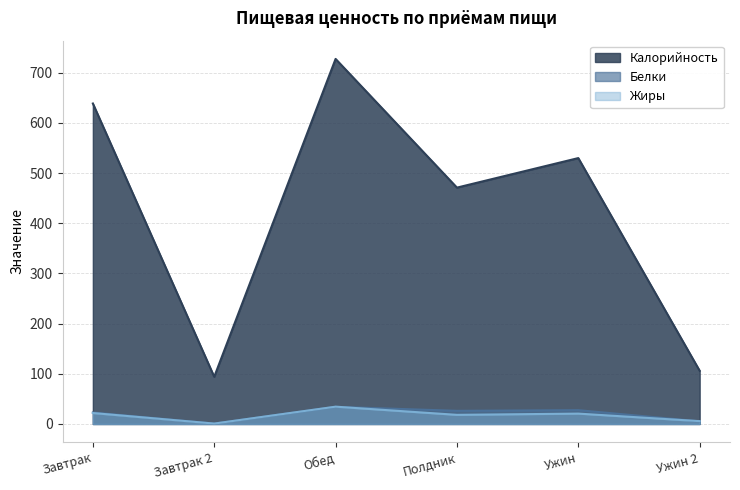

Between Завтрак and Завтрак 2, which is larger?

Завтрак